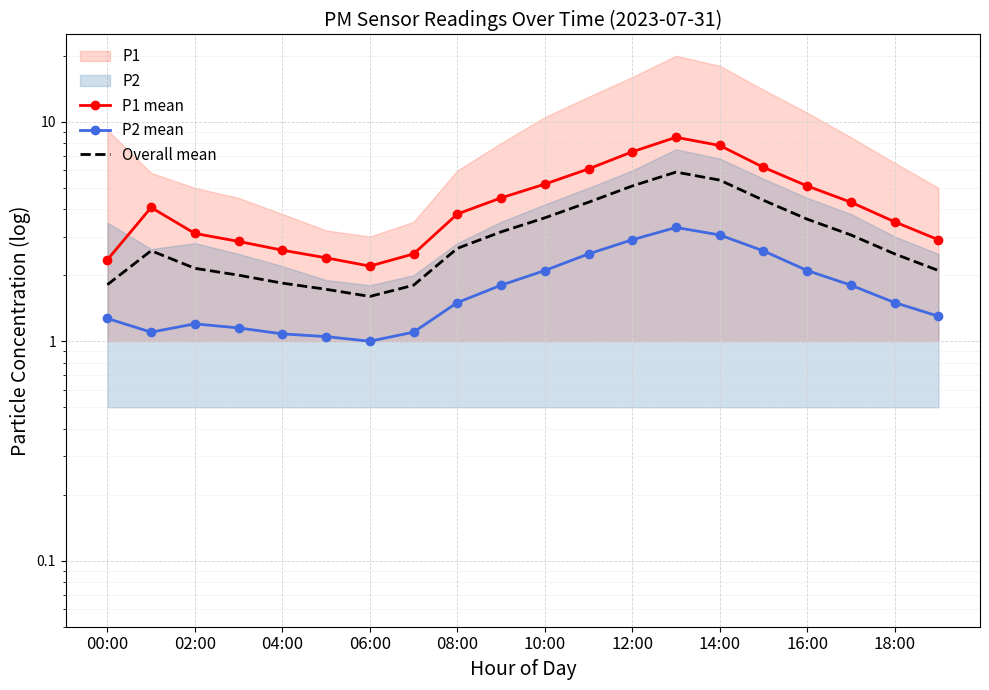

What is the sum of all Overall mean values?

61.3